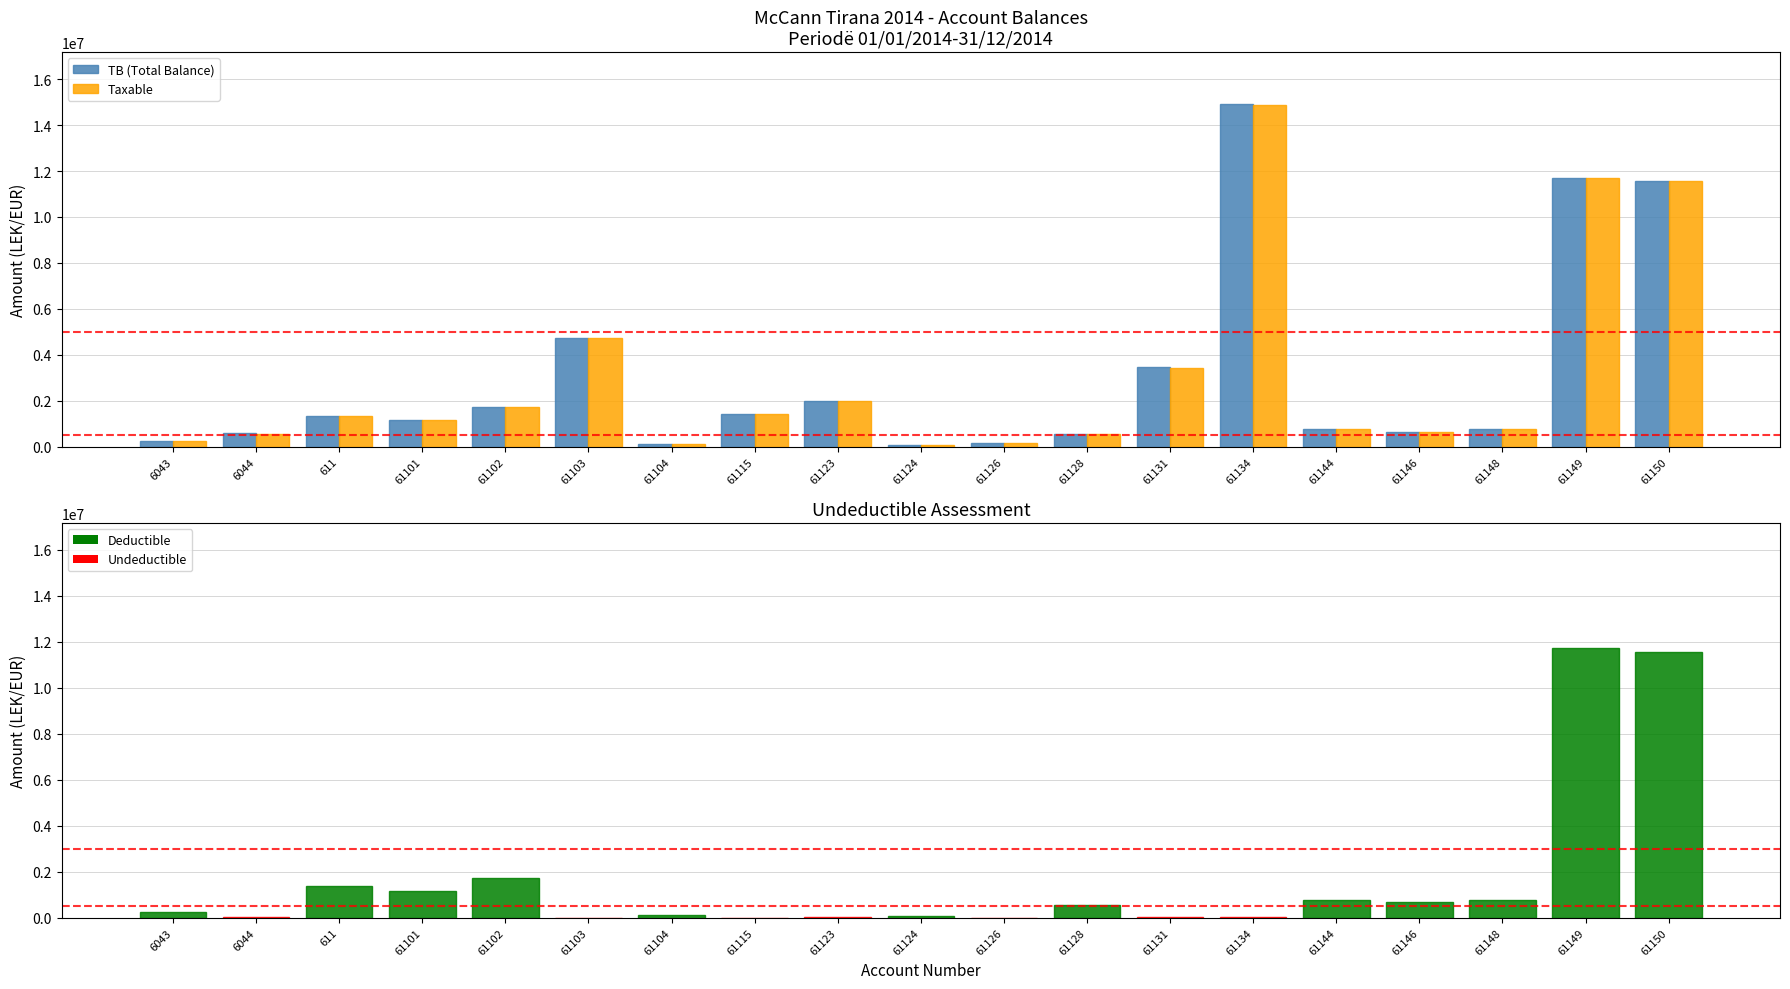

What is the difference between the maximum and minimum values in the TB (Total Balance) series?

14869345.6